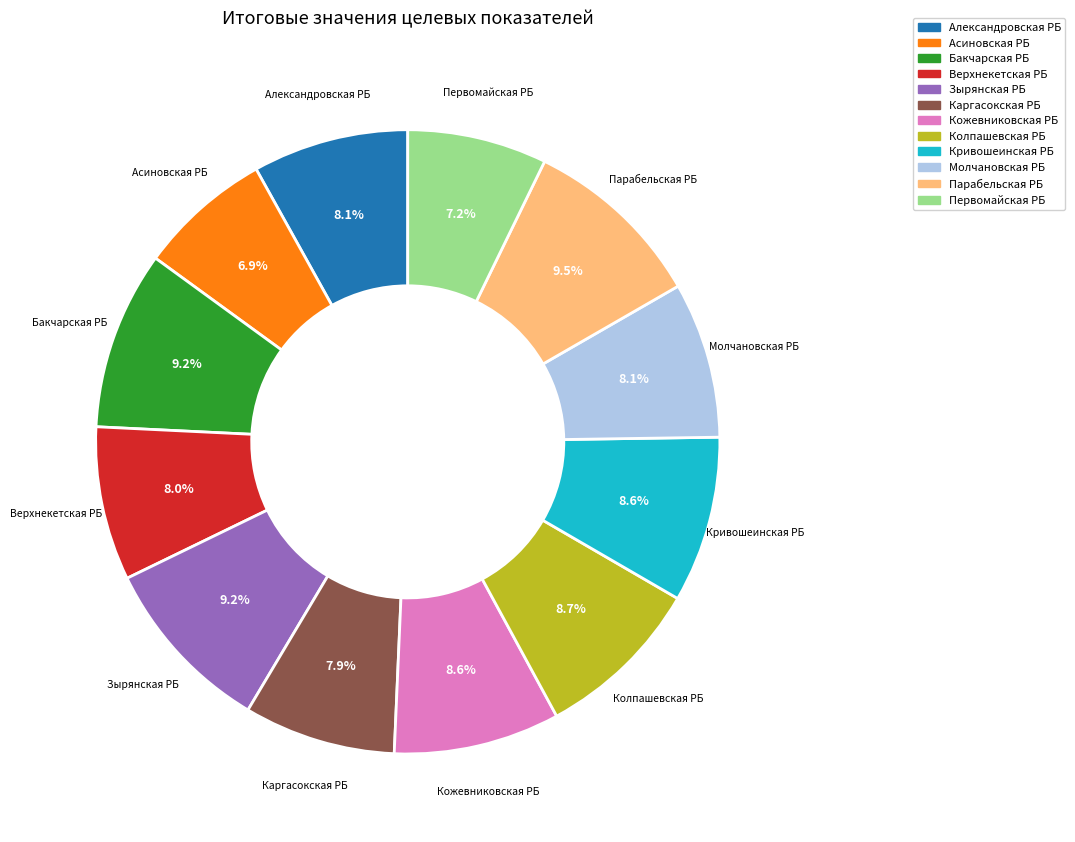

Does any single category account for the majority?

No